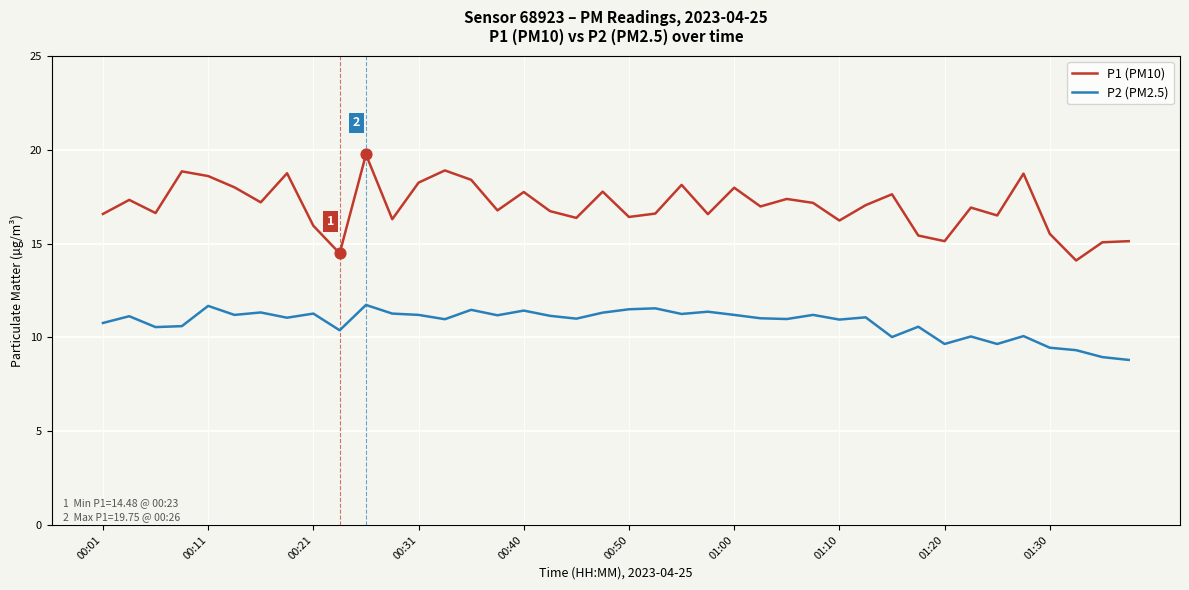

Which series has the largest total across all categories?

P1 (PM10)